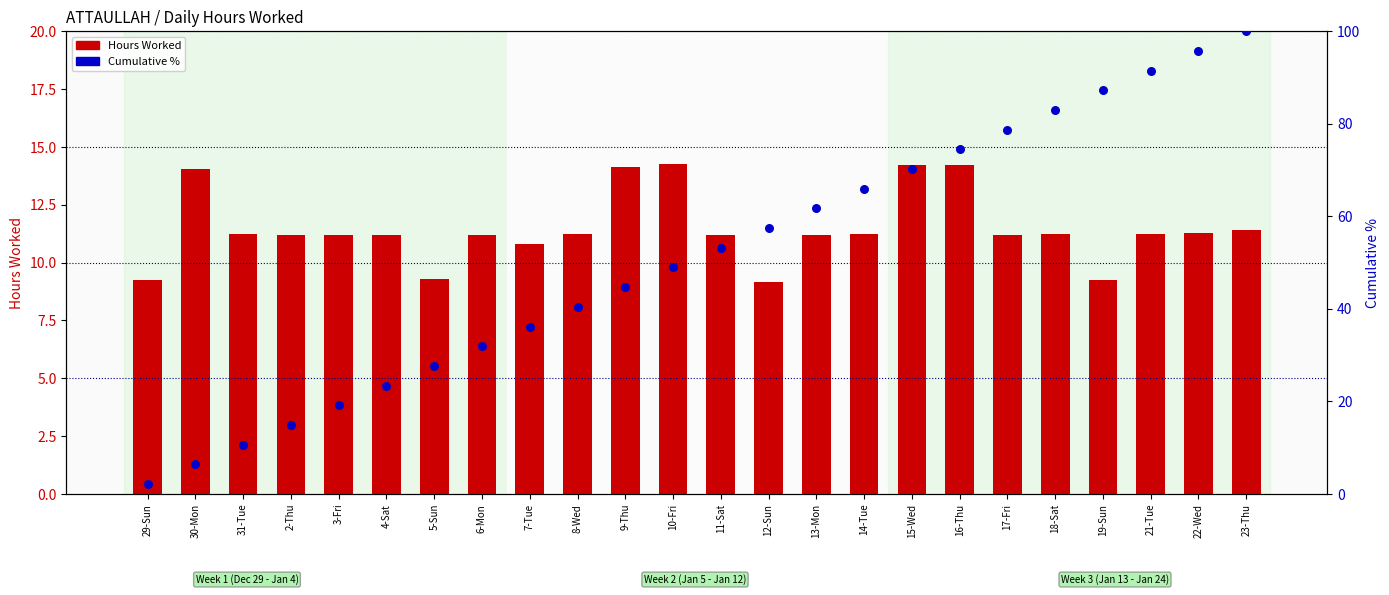

Which series has the widest spread of Y values?

Cumulative %